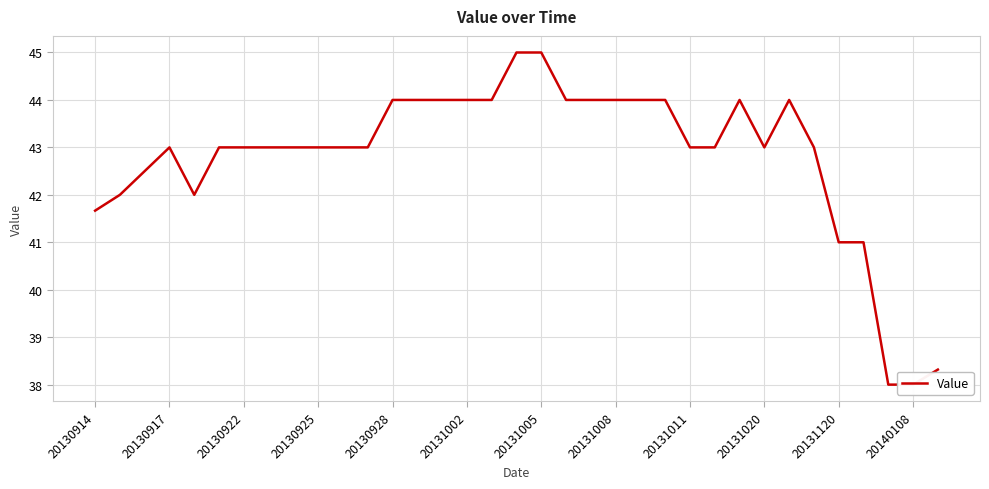

What is the difference between the maximum and minimum values?

7.0